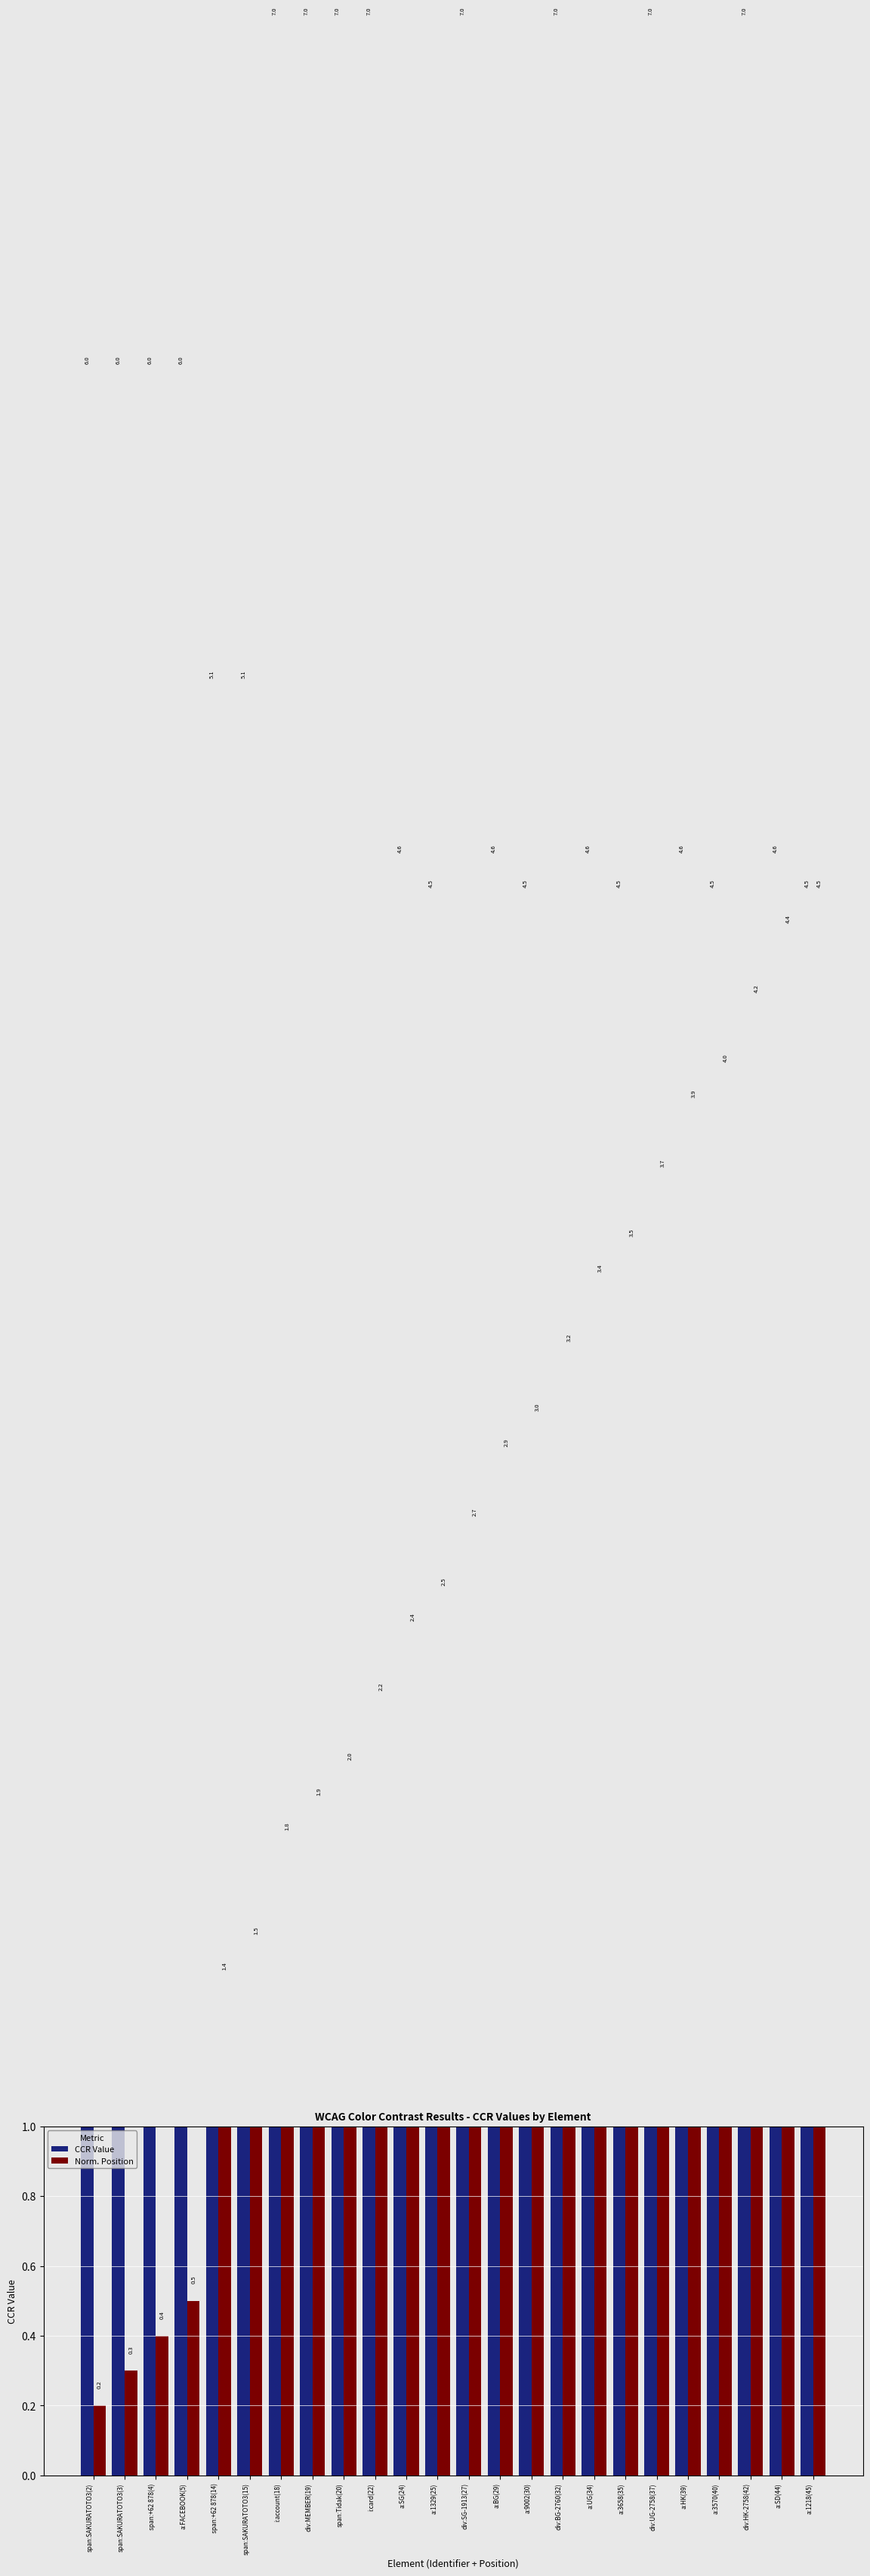

What position from the left is a:BG(29)?

14